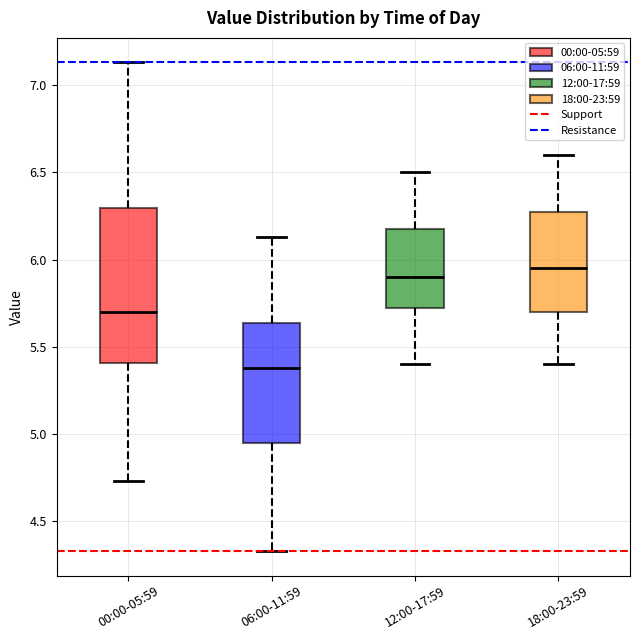

Where does the upper whisker of the box for 12:00-17:59 end on the y-axis? The values are not printed on the chart, so give them approximately, as read against the axis.

6.50